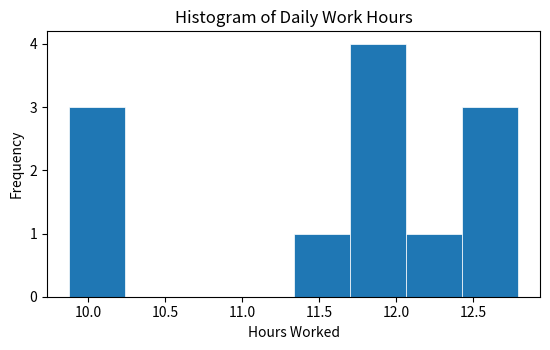

What is the height of the bar covering 9.90 to 10.25 on the x-axis? Neither the bar edges nor the heights are printed on the chart, so give them approximately, as read against the axes.

3